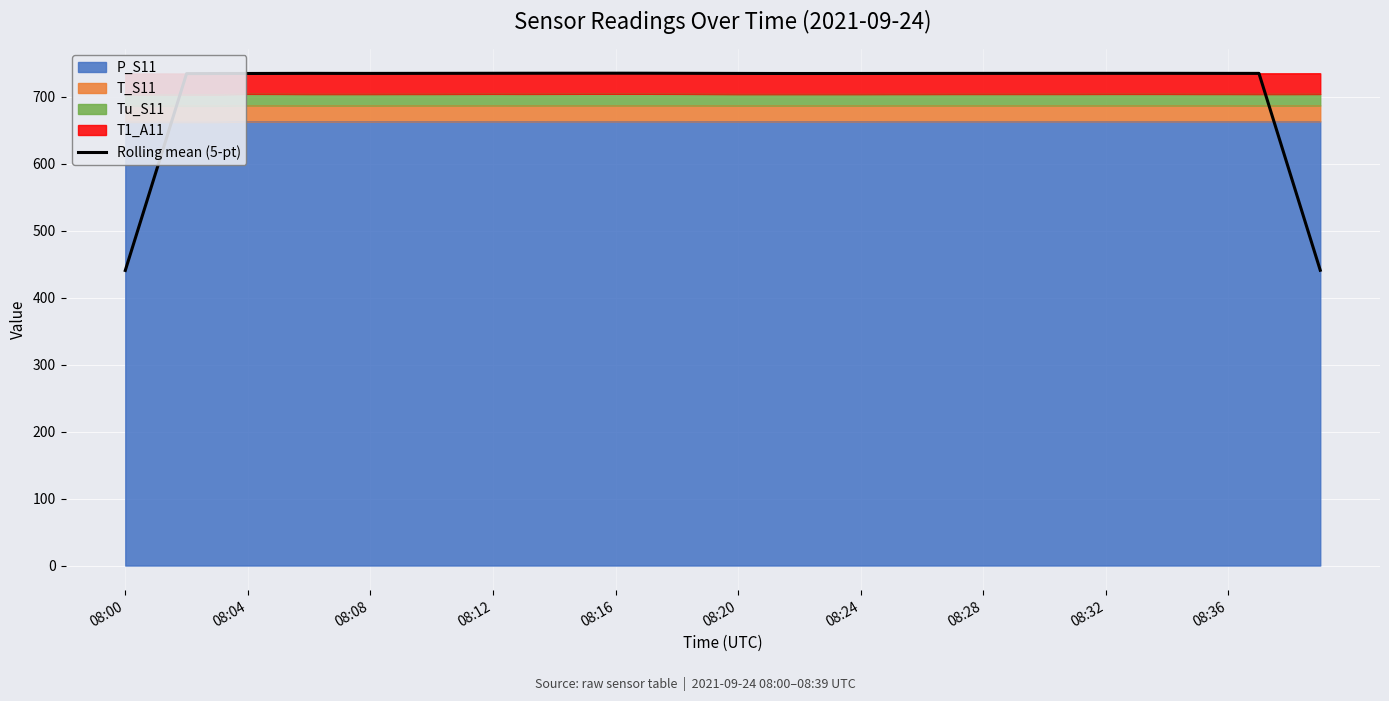

True or false: Rolling mean (5-pt) has a value of 734.6 at 08:36.

True